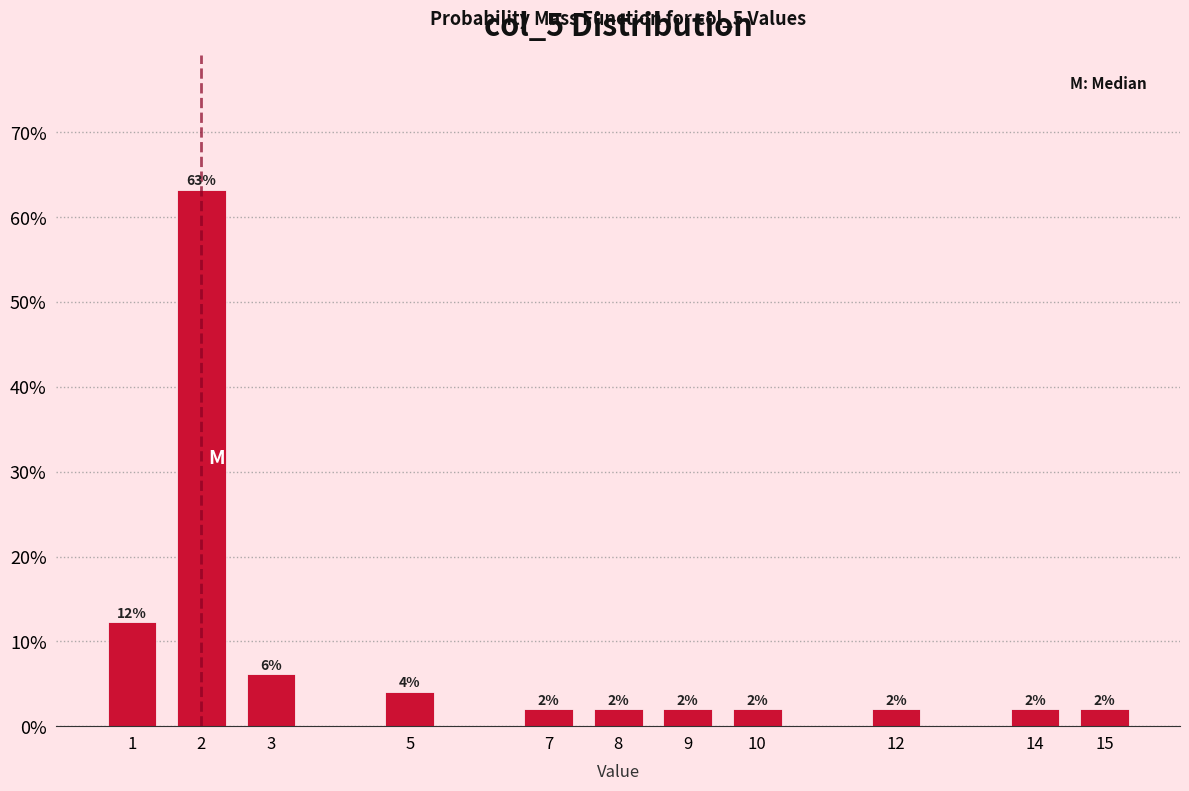

Are the bars horizontal?

No